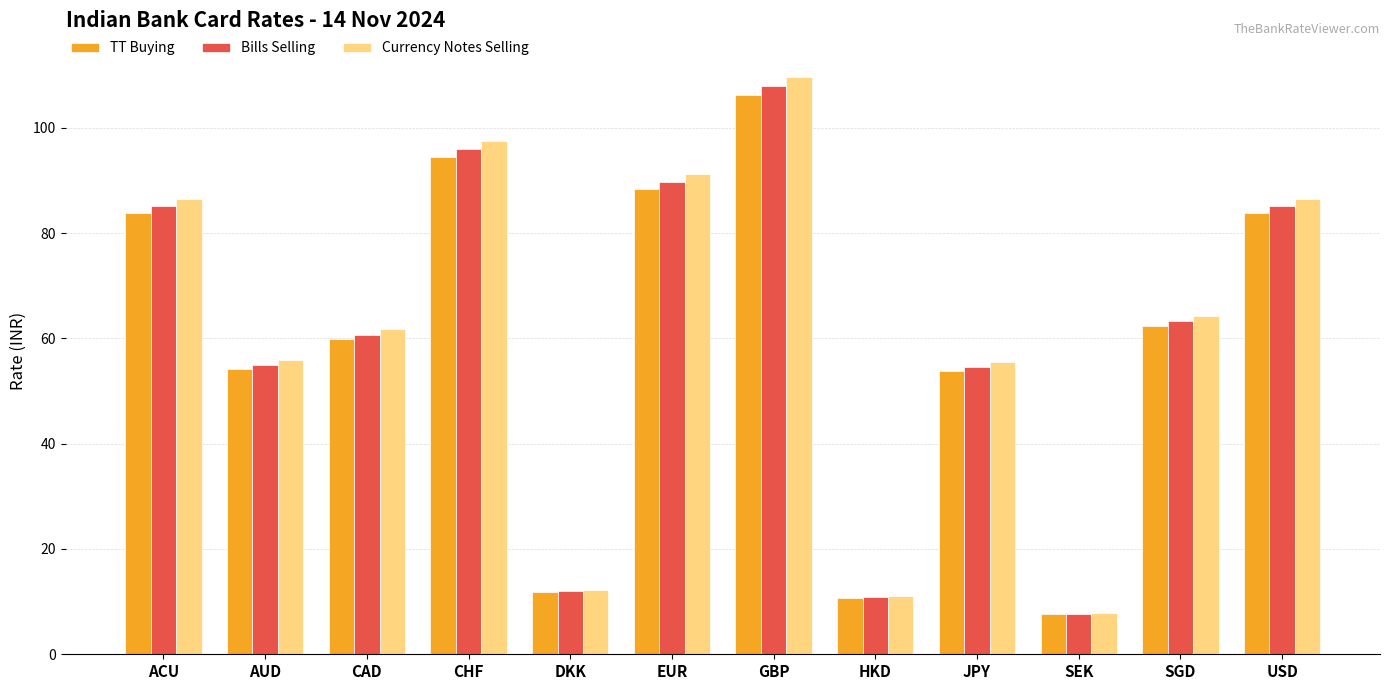

Count the number of data series in this chart.

3